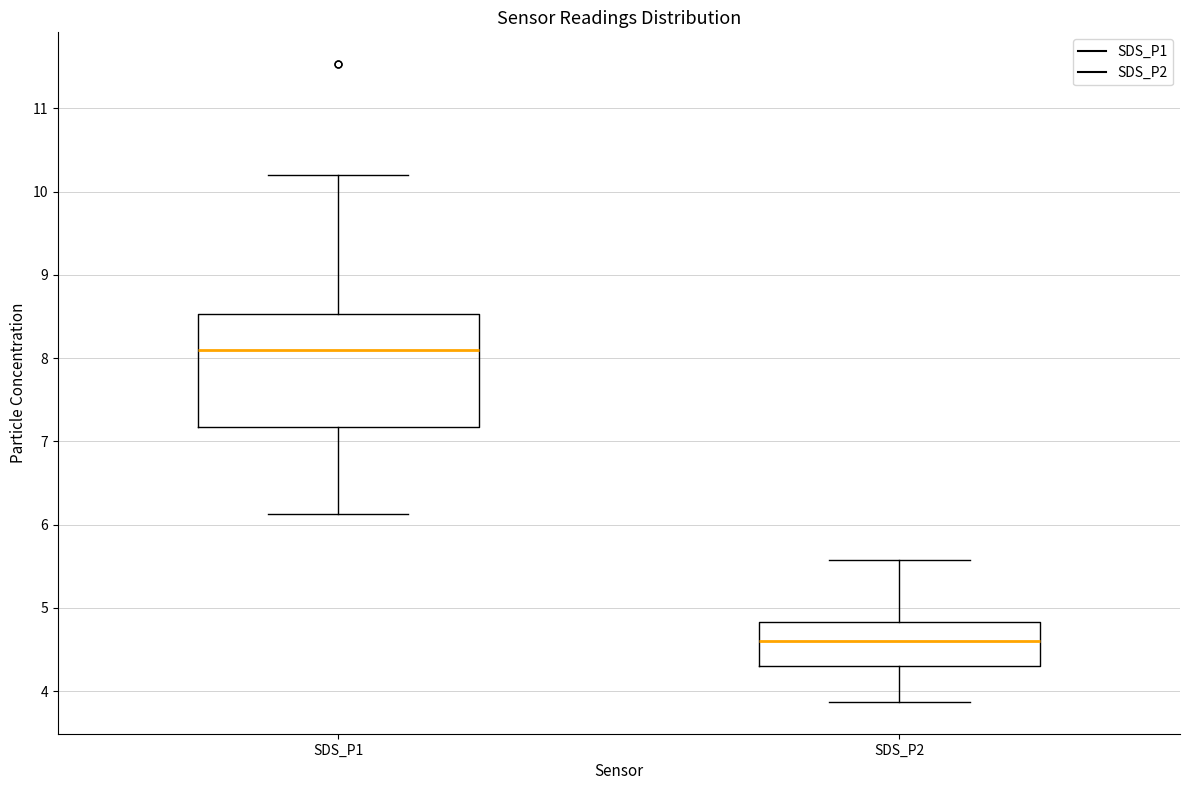

Reading left to right, read every box against the y-axis: the position of its median line, the range the box covers, and the ends of its whiskers. The values are not printed on the chart, so give them approximately, as read against the axis.

SDS_P1: median 8.1, box 7.2 to 8.5, whiskers 6.1 to 10.2
SDS_P2: median 4.6, box 4.3 to 4.8, whiskers 3.9 to 5.6